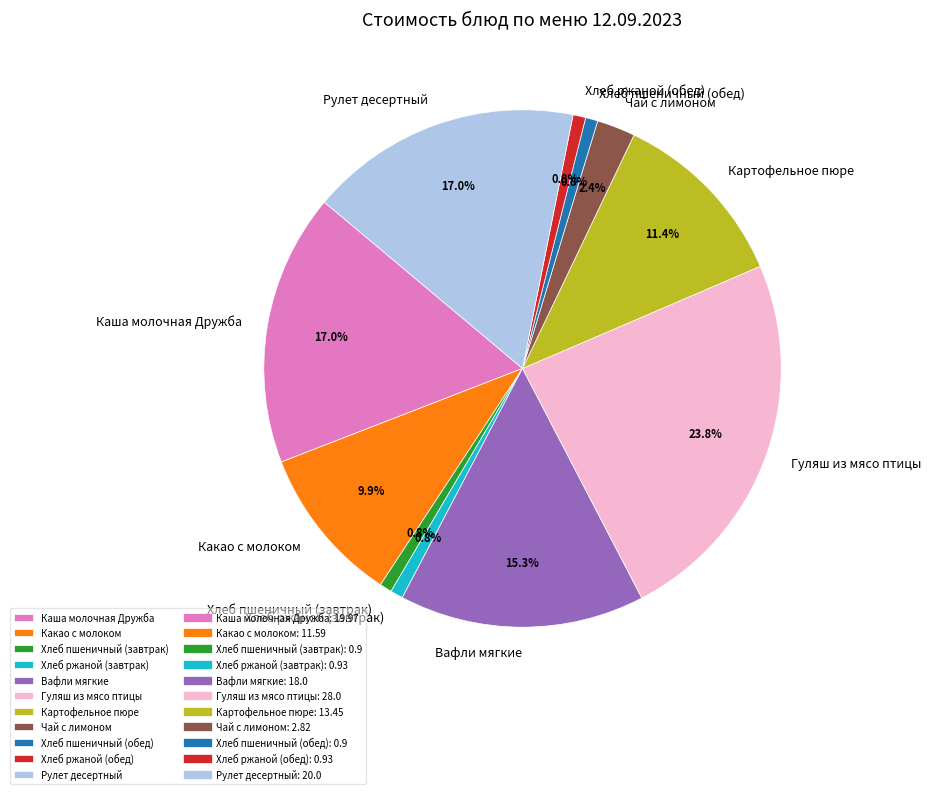

To the nearest percent, what portion does Чай с лимоном represent?

2%